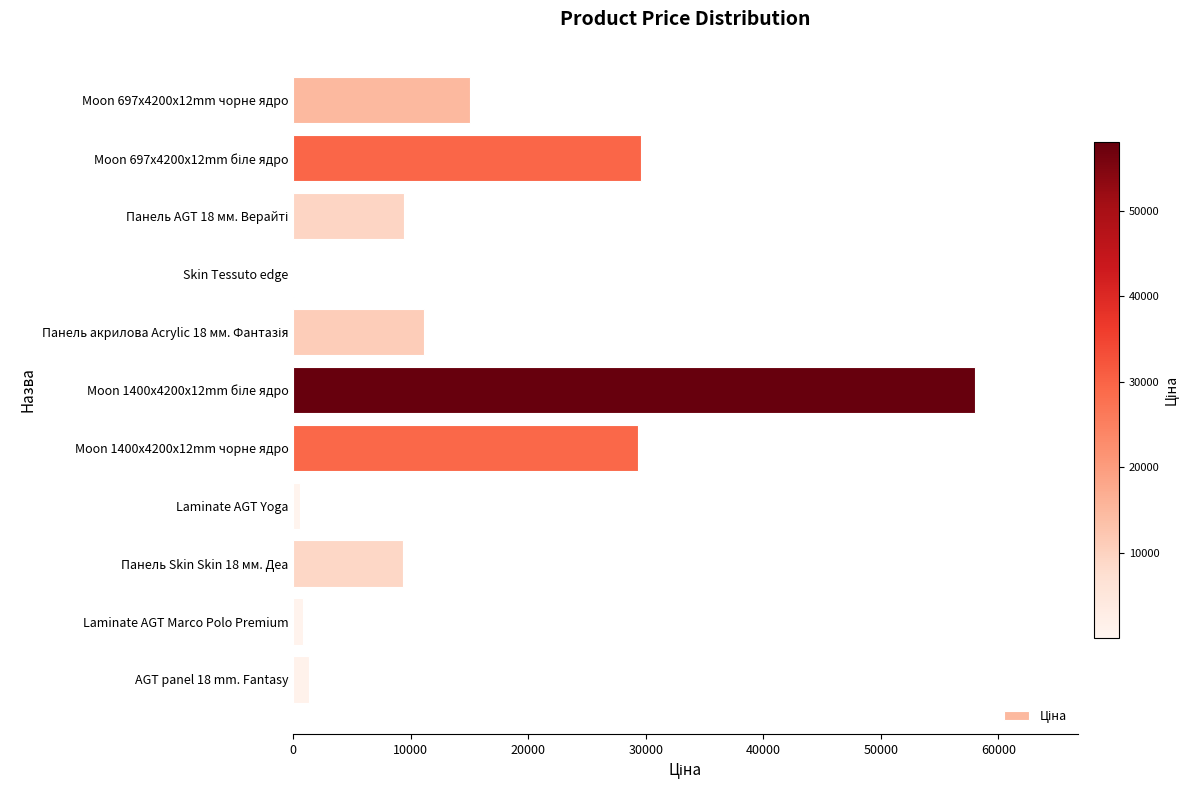

What is the sum of all values?

164580.8